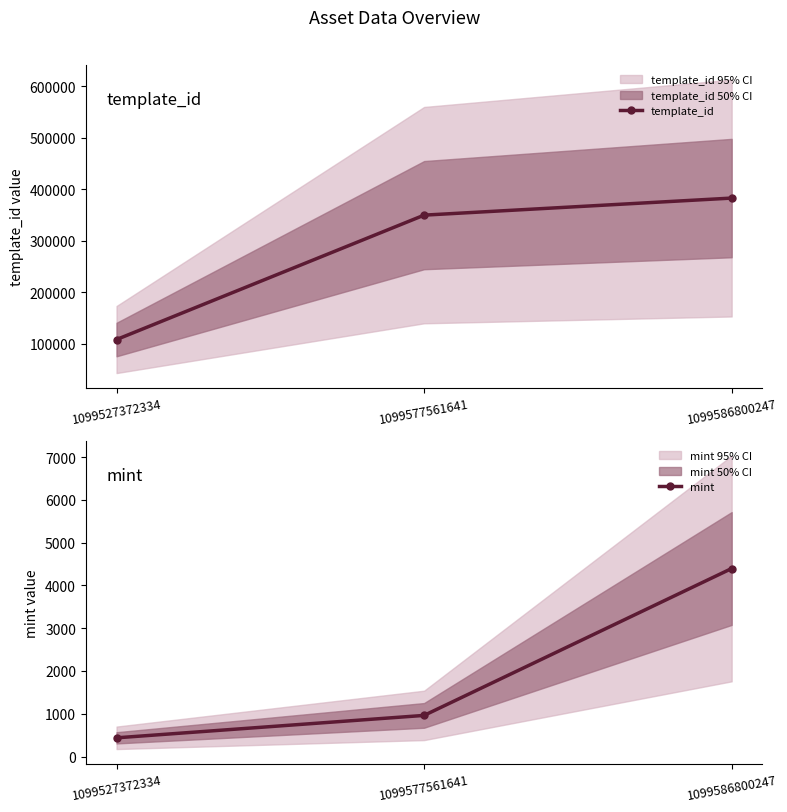

How many lines are shown in the chart?

2